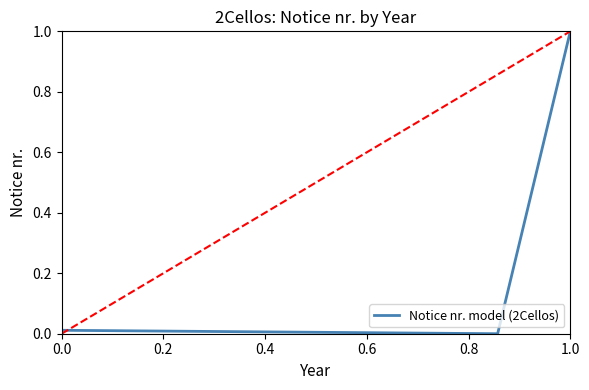

What is the difference between the maximum and minimum values?

1.0